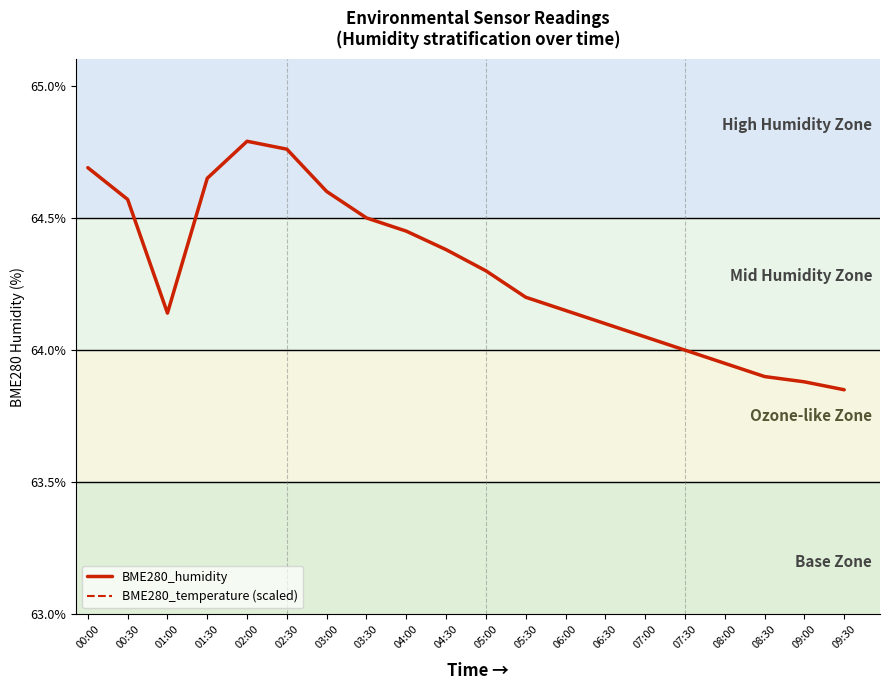

What is the label of the 13th point from the right?

03:30